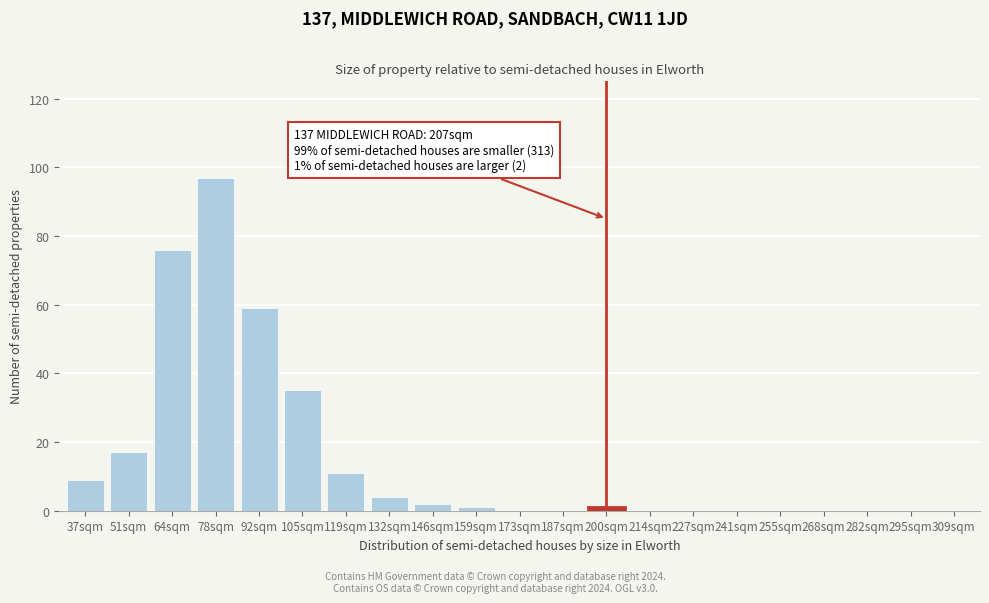

Reading right to left, what are all the values shown in this chart?

309sqm=0	295sqm=0	282sqm=0	268sqm=0	255sqm=0	241sqm=0	227sqm=0	214sqm=0	200sqm=1	187sqm=0	173sqm=0	159sqm=1	146sqm=2	132sqm=4	119sqm=11	105sqm=35	92sqm=59	78sqm=97	64sqm=76	51sqm=17	37sqm=9